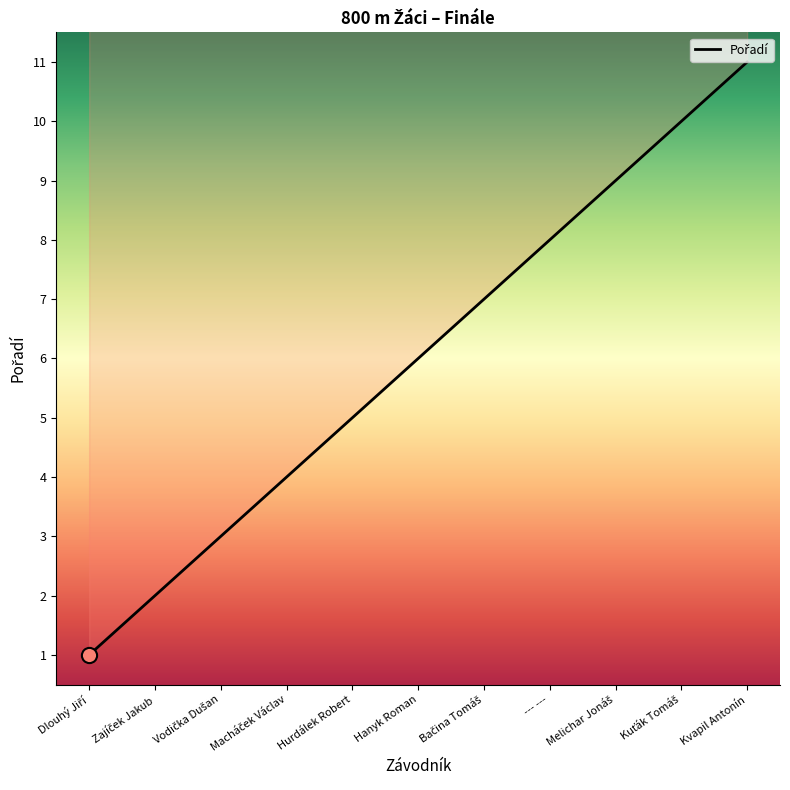

Which has a higher value, Hurdálek Robert or Vodička Dušan?

Hurdálek Robert